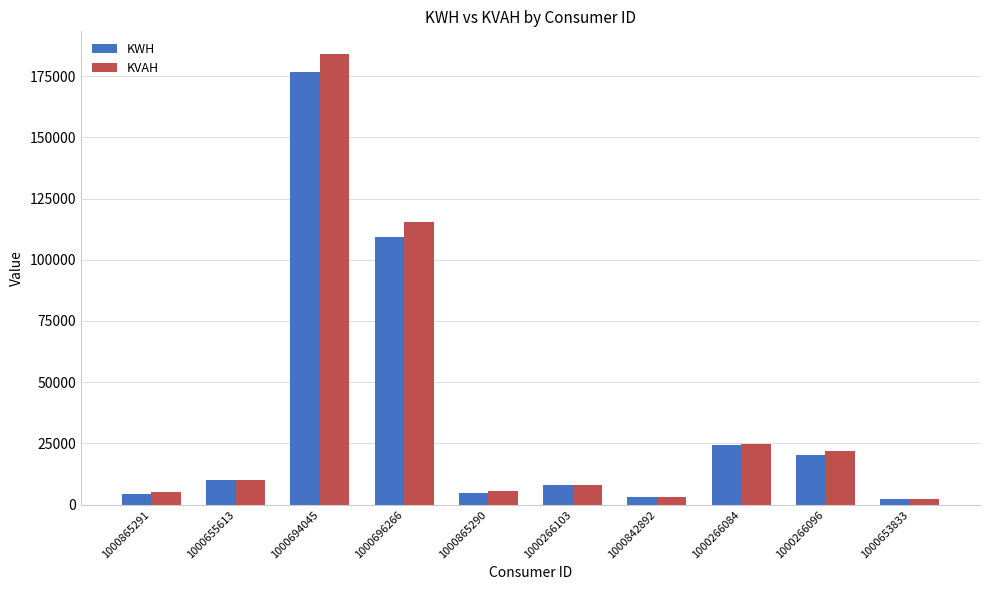

How many data points in KWH are above 9965?

5